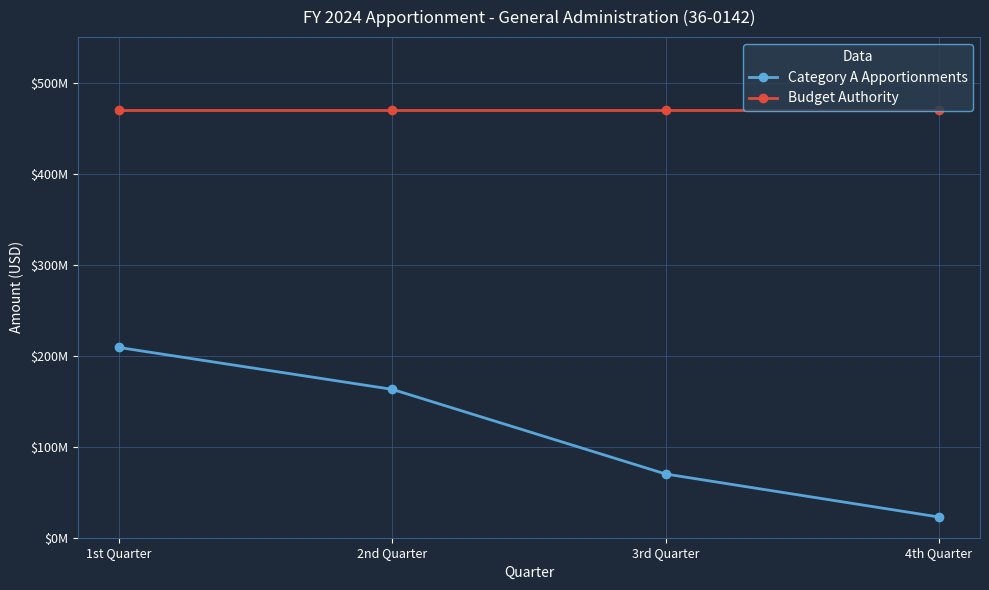

At which category is the sum across all series the highest?

1st Quarter